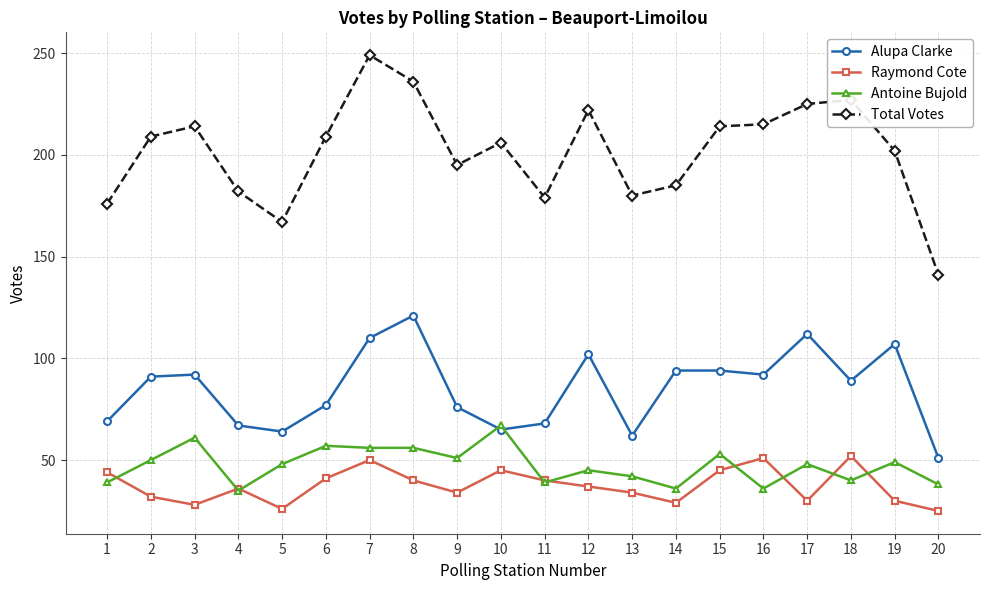

What is the value of the Antoine Bujold point at the 9th from the left?

51